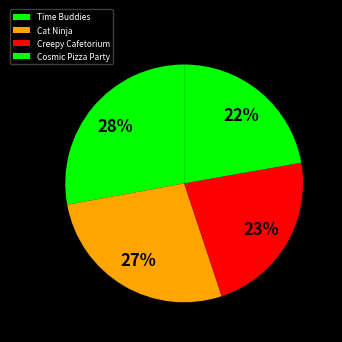

Does Creepy Cafetorium account for over 50% of the chart?

No